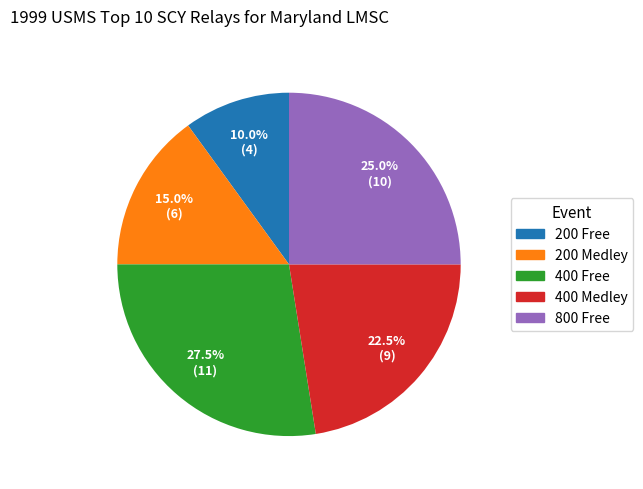

Which slice is the smallest?

200 Free